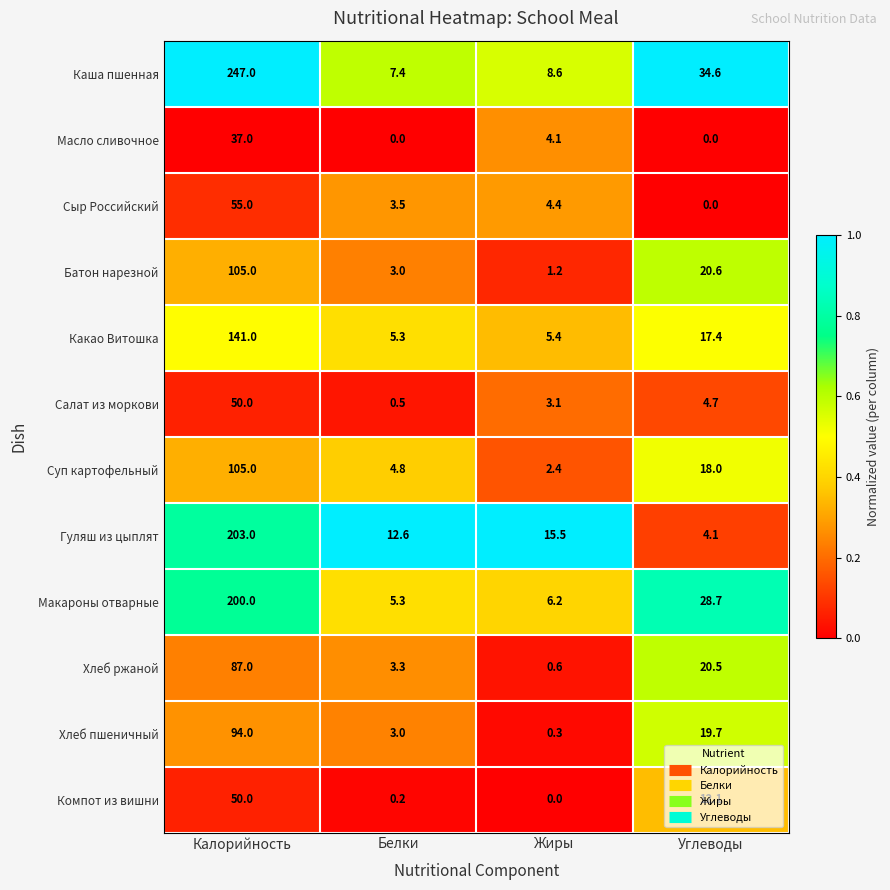

At how many categories does at least one series exceed 0?

4